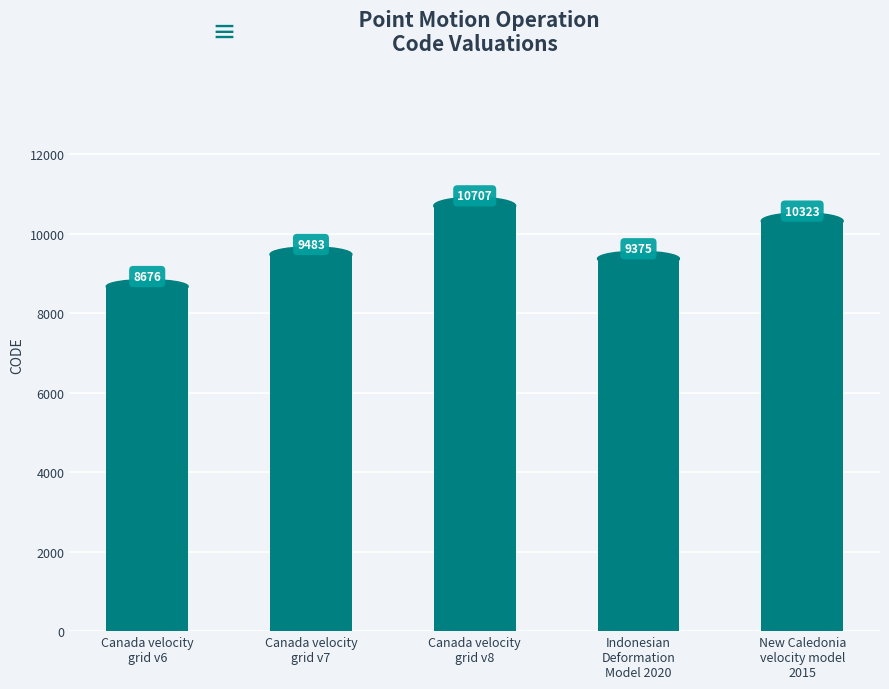

What is the difference between the values at Indonesian
Deformation
Model 2020 and Canada velocity
grid v7?

108